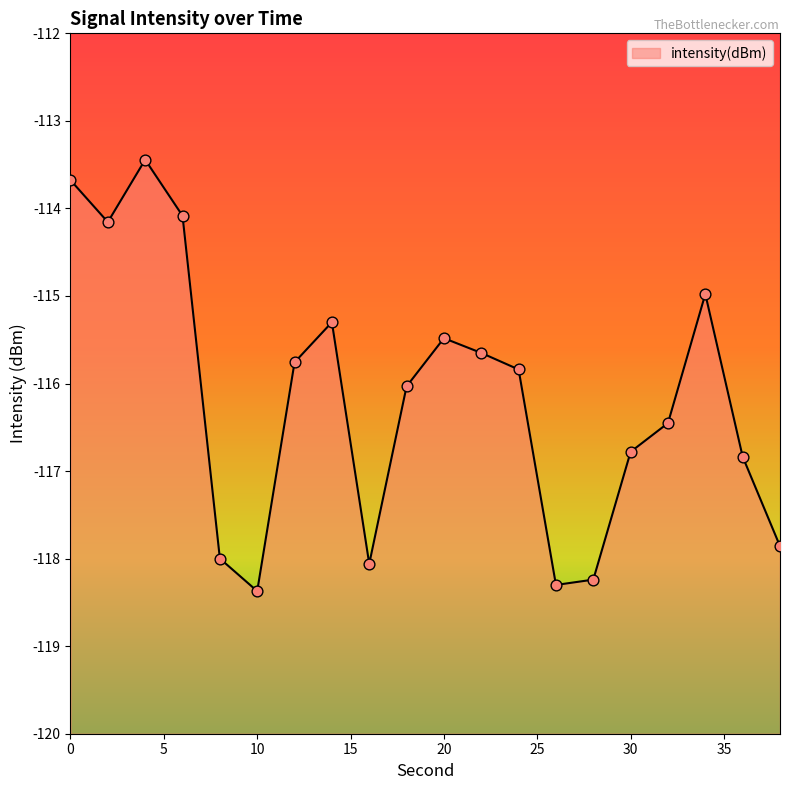

Which has a higher value, 18 or 28?

18